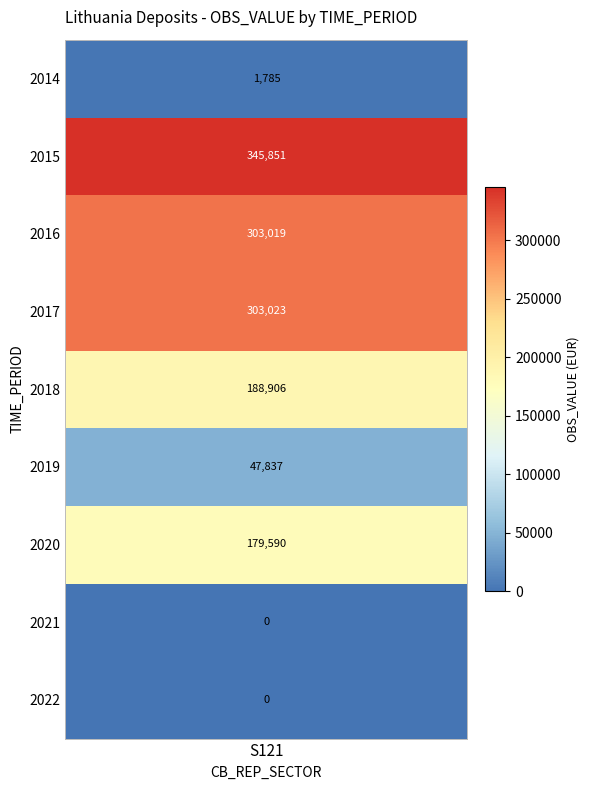

What is the average value?

152223